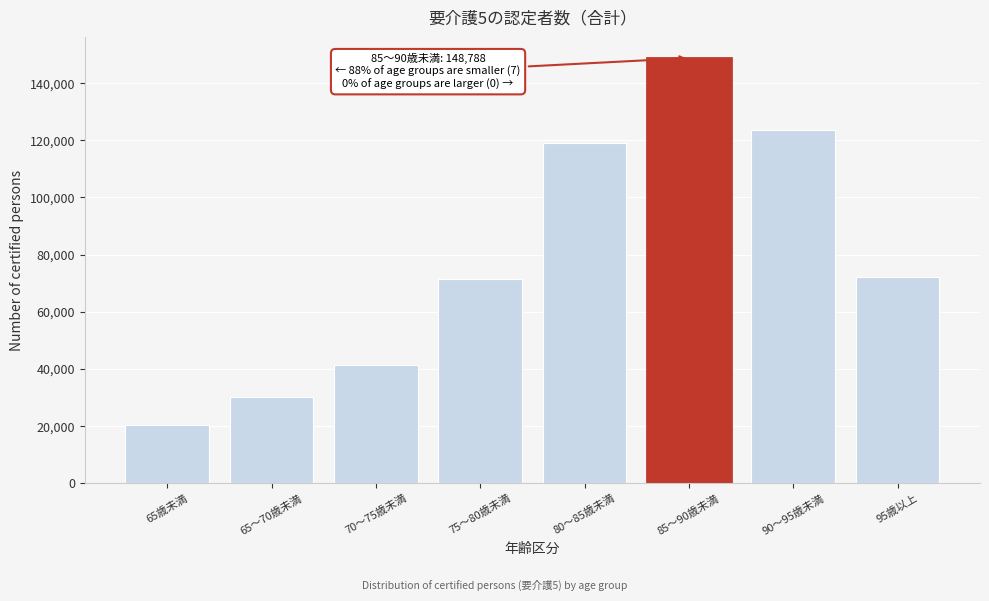

Reading right to left, transcribe all the data shown in this chart.

95歳以上=72255.2	90～95歳未満=123560.3	85～90歳未満=148788.7	80～85歳未満=119041.3	75～80歳未満=71311.8	70～75歳未満=41567.8	65～70歳未満=30120.5	65歳未満=20269.7